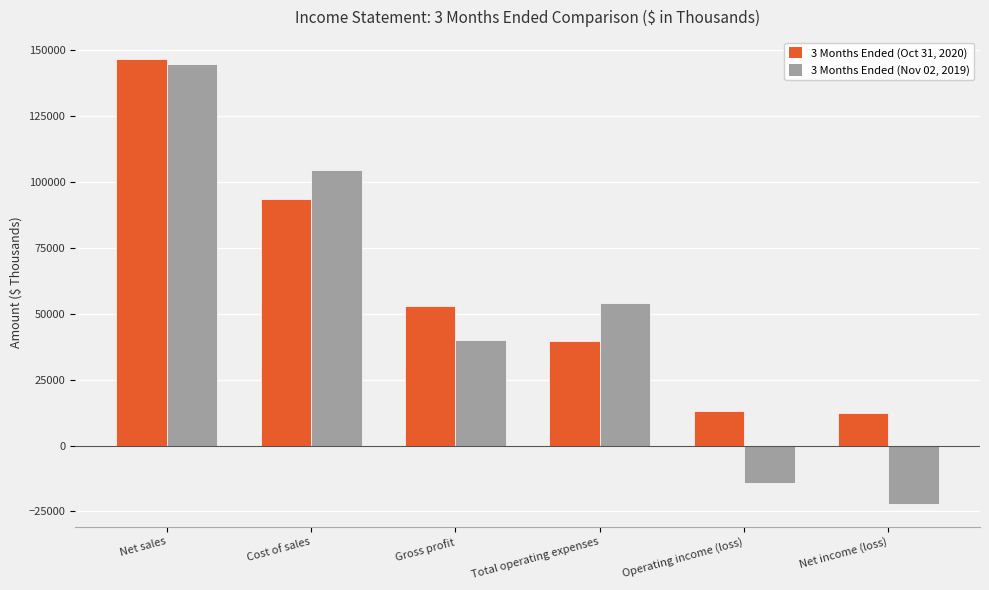

What is the minimum value for 3 Months Ended (Nov 02, 2019)?

-22306